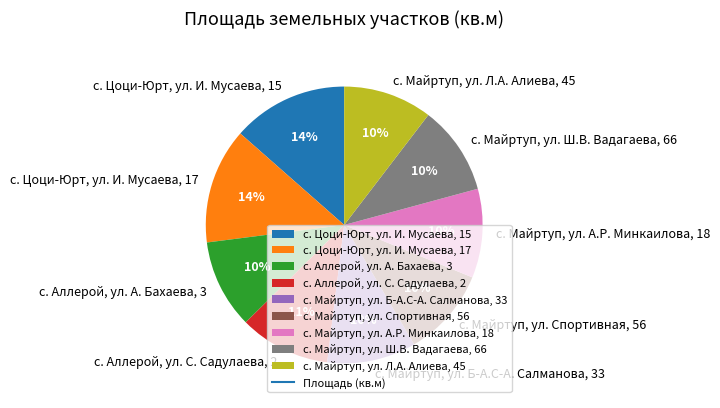

To the nearest percent, what is the combined percentage of с. Майртуп, ул. А.Р. Минкаилова, 18 and с. Цоци-Юрт, ул. И. Мусаева, 17?

24%